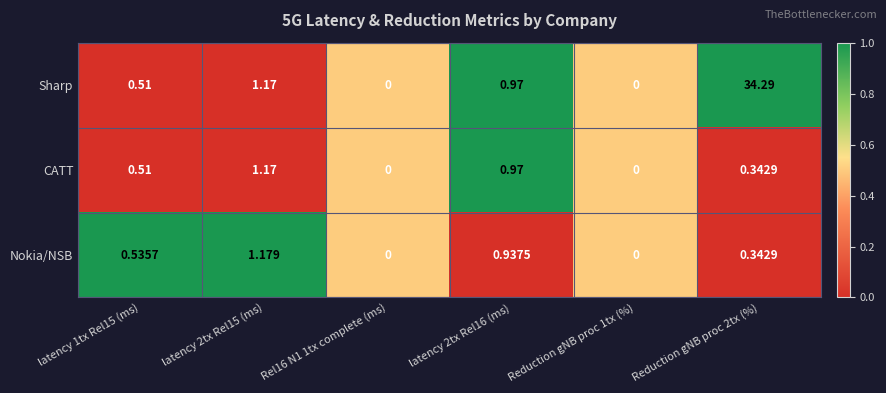

Which series has the largest total across all categories?

Sharp